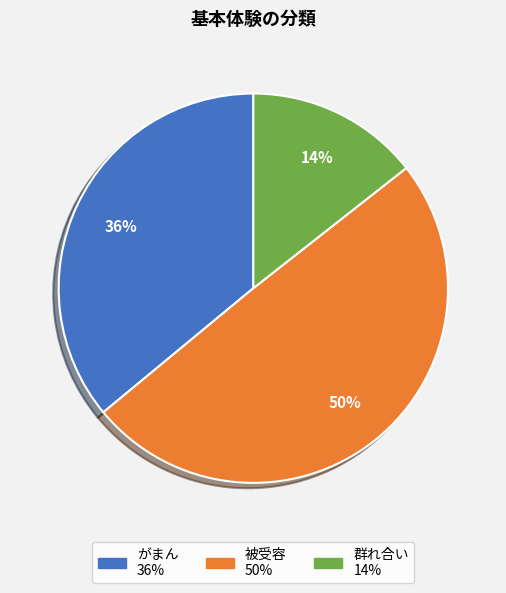

To the nearest percent, what is the combined percentage of 群れ合い and 被受容?

64%